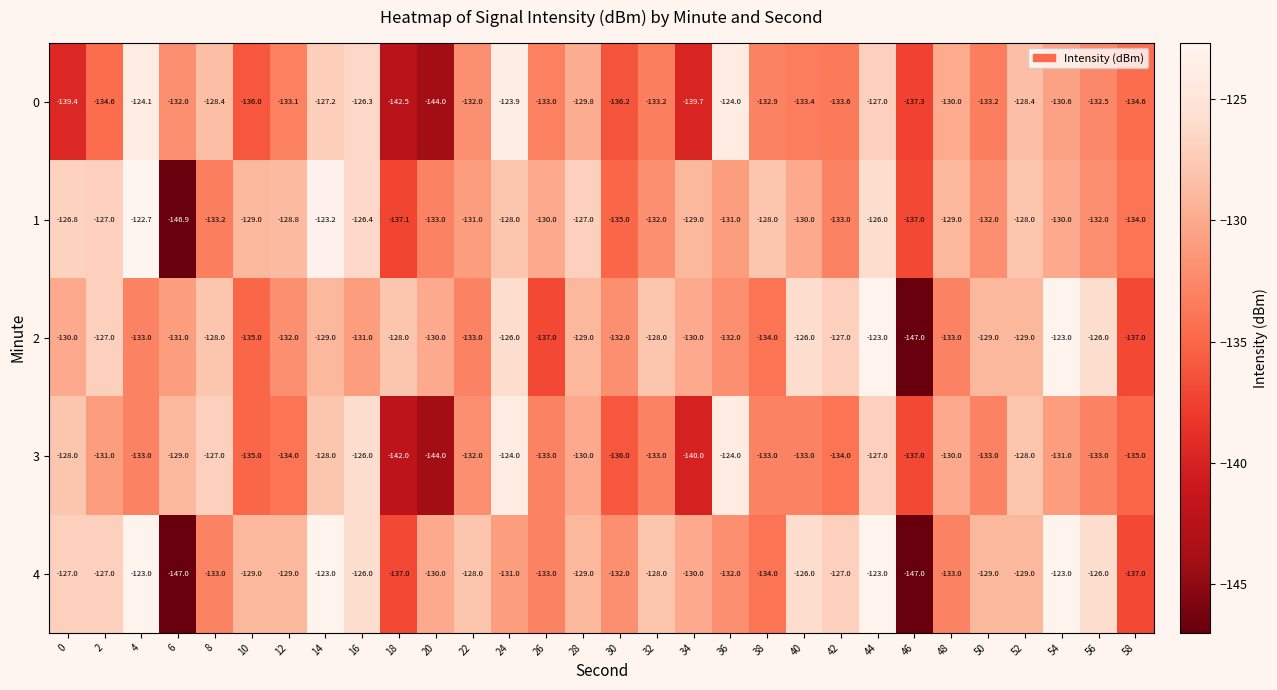

What is the sum of all 0 values?

-3972.9